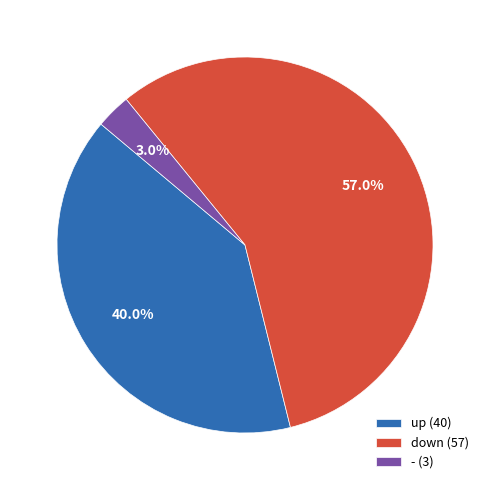

Which slice is the largest?

down